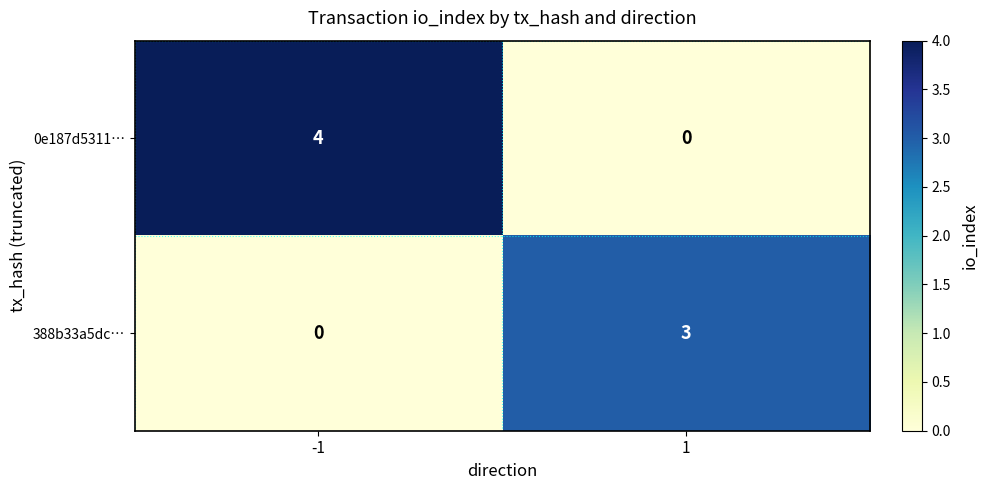

Rank the series by their maximum value, from lowest to highest.

388b33a5dc…, 0e187d5311…